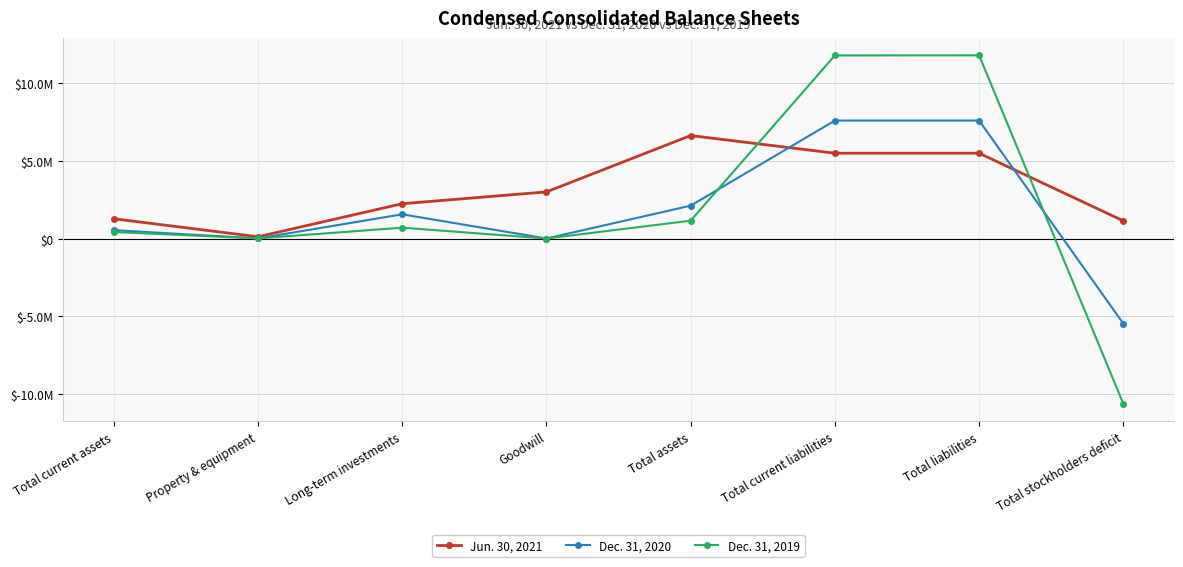

Which category has the lowest value across all series?

Total stockholders deficit